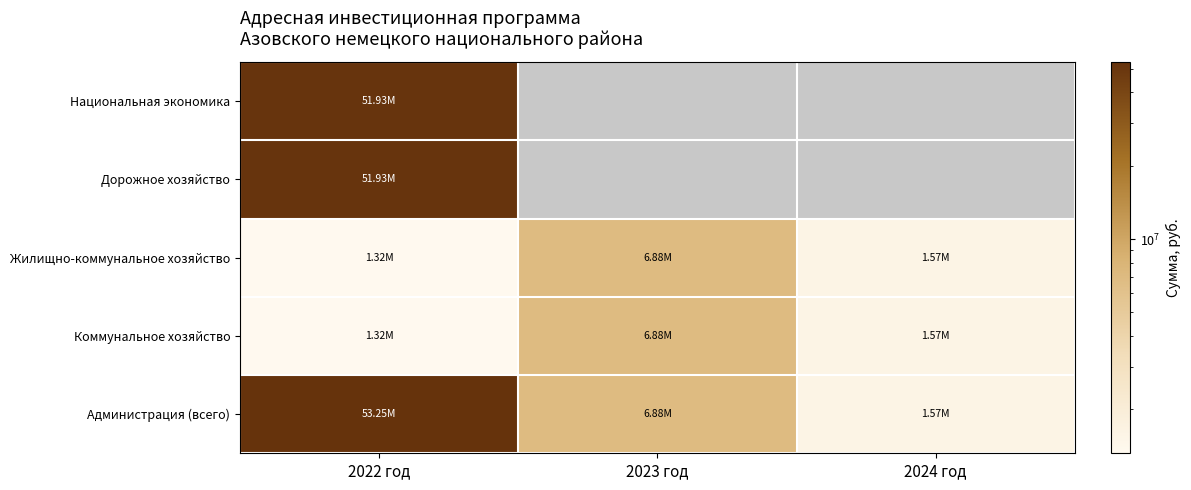

Between 2022 год and 2023 год, which series saw the biggest shift?

Администрация (всего)